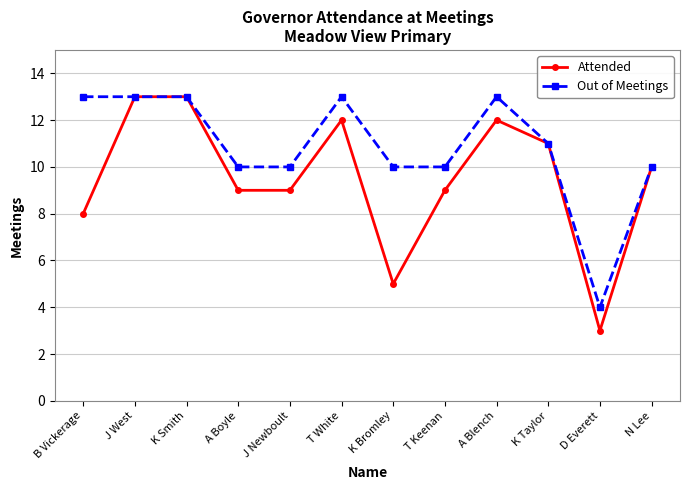

Which series has the largest range (max minus min)?

Attended